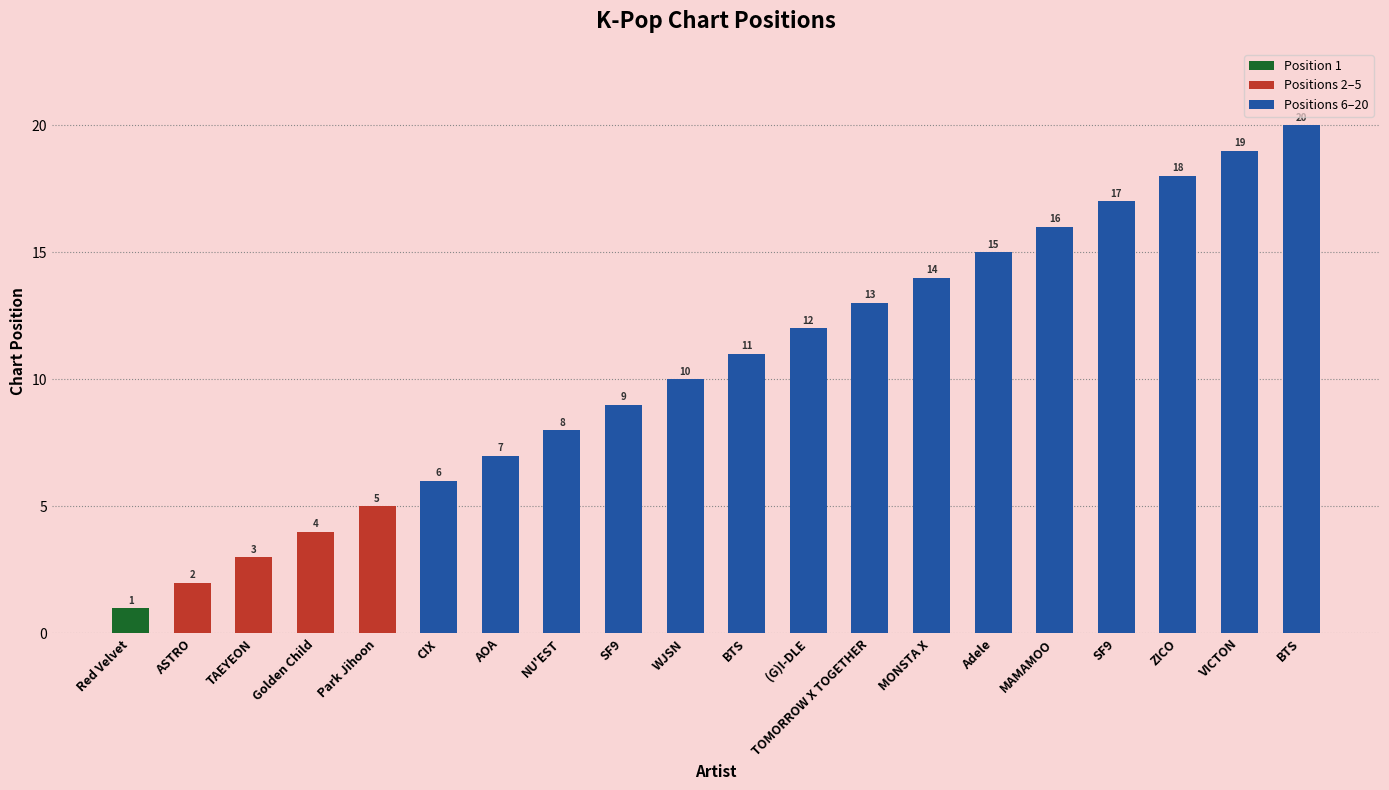

Reading left to right, extract all data points from this chart.

Red Velvet=1	ASTRO=2	TAEYEON=3	Golden Child=4	Park Jihoon=5	CIX=6	AOA=7	NU'EST=8	SF9=9	WJSN=10	BTS=11	(G)I-DLE=12	TOMORROW X TOGETHER=13	MONSTA X=14	Adele=15	MAMAMOO=16	SF9=17	ZICO=18	VICTON=19	BTS=20